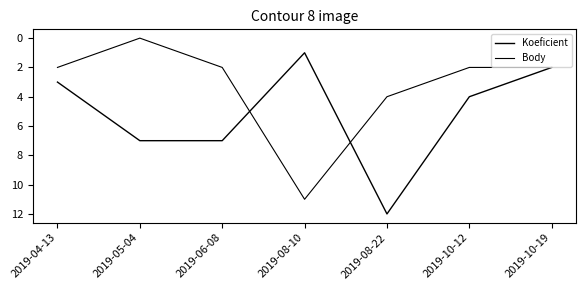

Does the chart display data point markers on the line(s)?

No